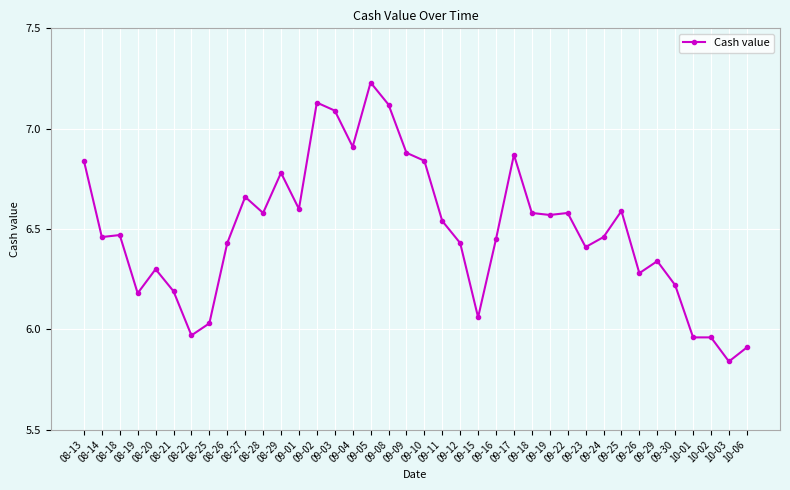

True or false: the data shows 6.6 at 09-19.

True